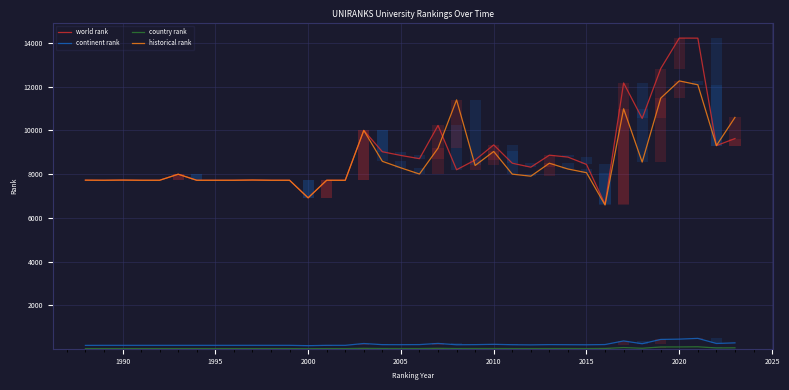

True or false: world rank and continent rank intersect in this chart.

False